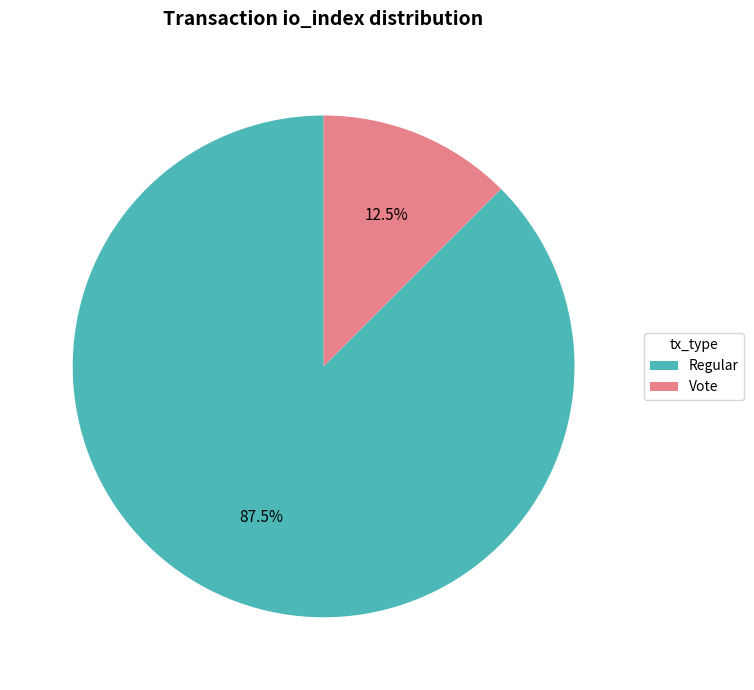

Does Regular account for over 50% of the chart?

Yes